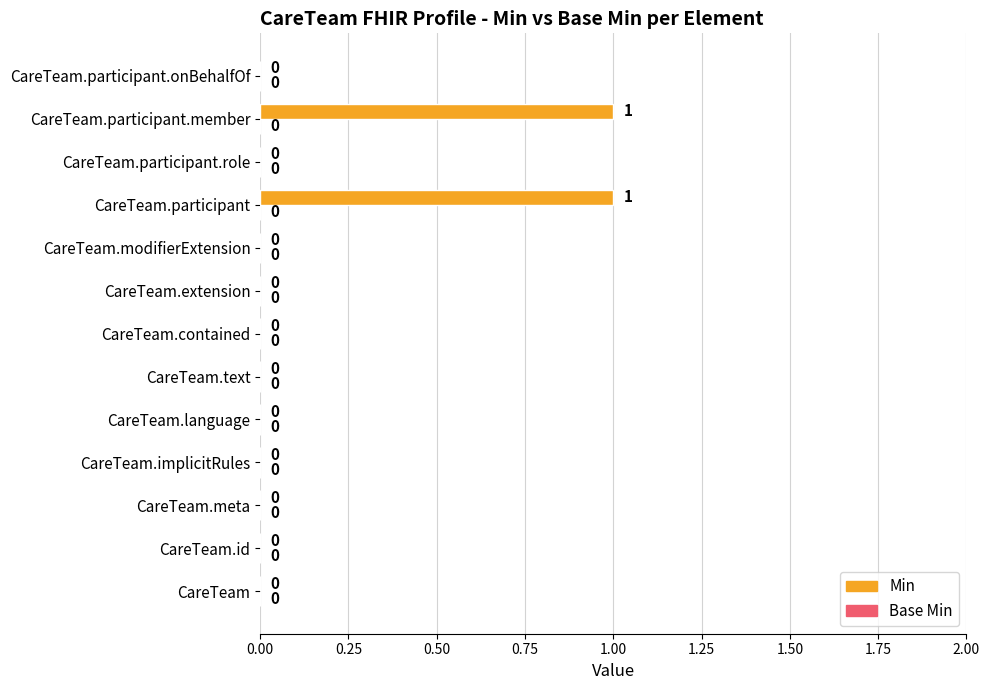

Between CareTeam.id and CareTeam.participant, which is larger?

CareTeam.participant